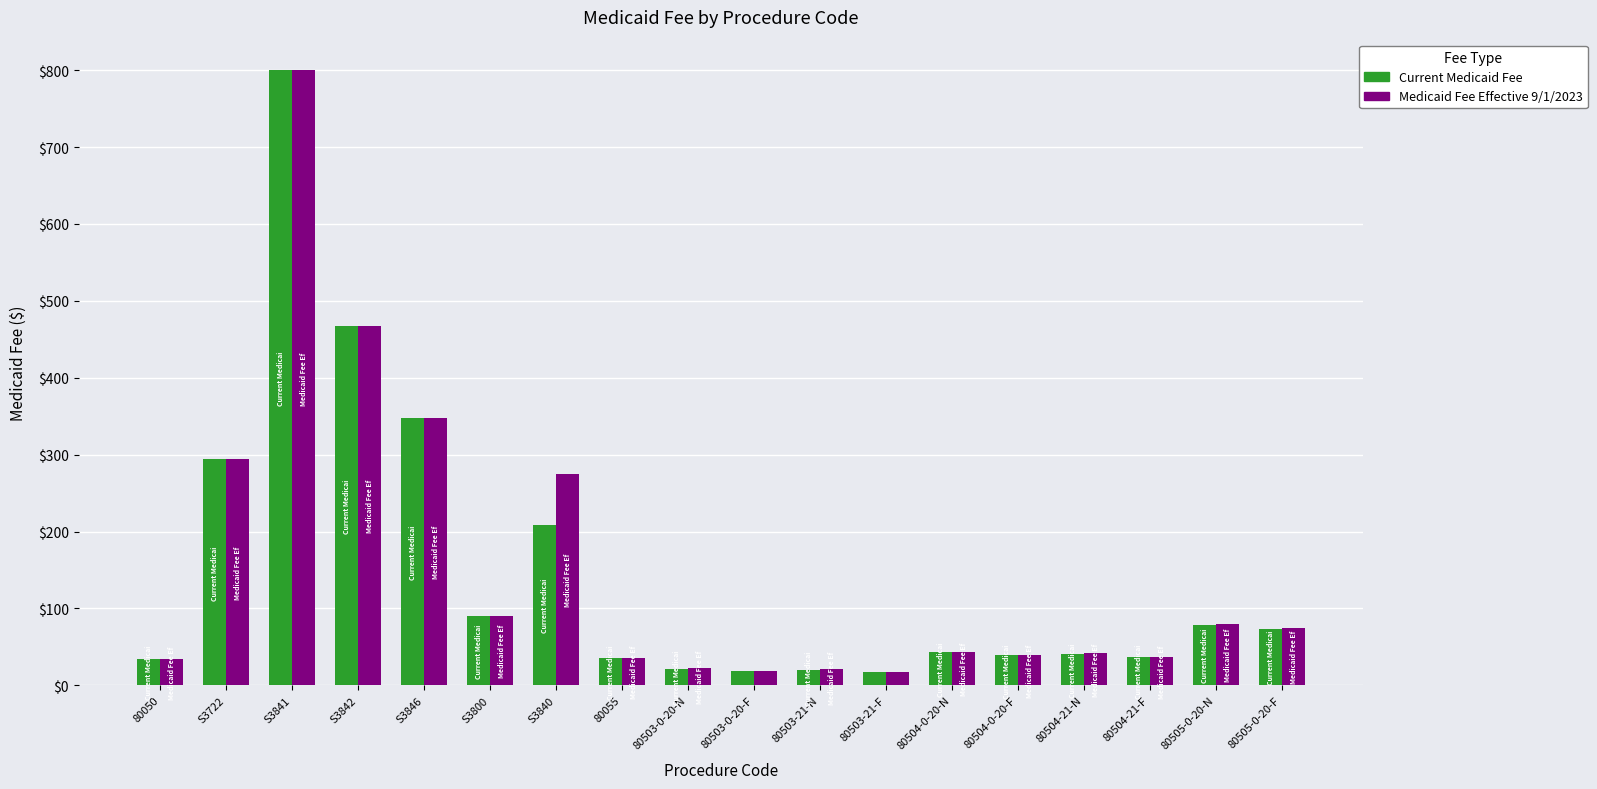

What is the sum of the Medicaid Fee Effective 9/1/2023 values at 80504-21-F and 80503-0-20-F?

55.7